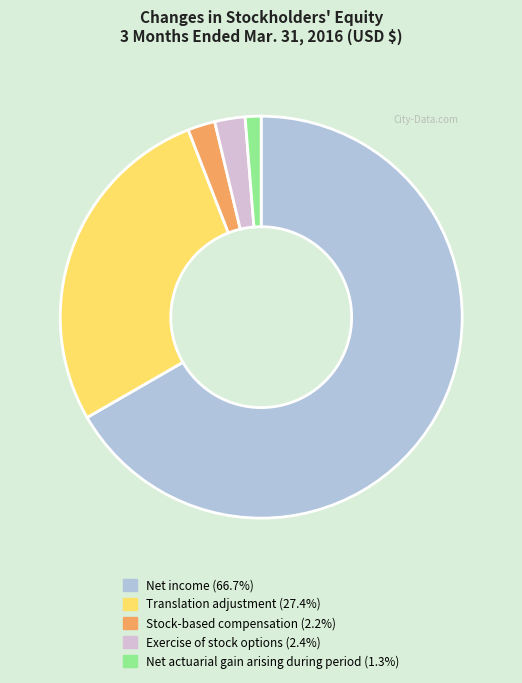

How many slices are in this pie chart?

5